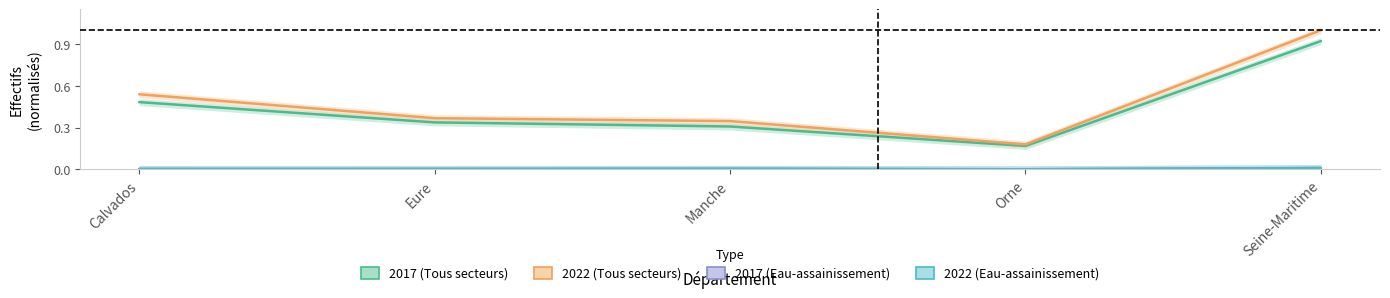

True or false: 2022 (Eau-assainissement) and 2017 (Tous secteurs) intersect in this chart.

False